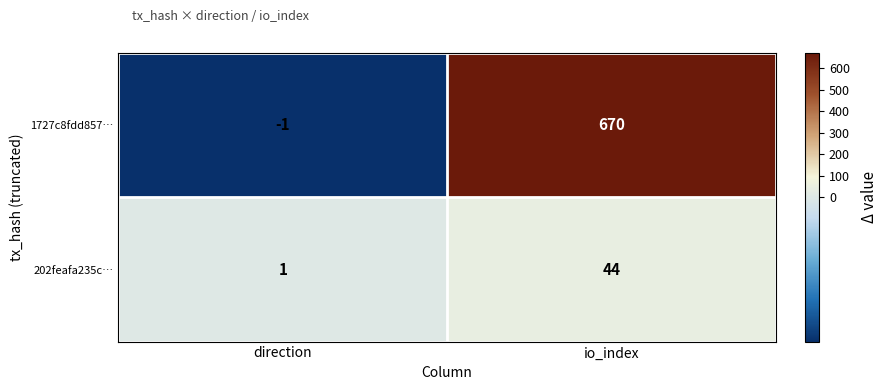

True or false: 202feafa235c… has a value of 59 at io_index.

False